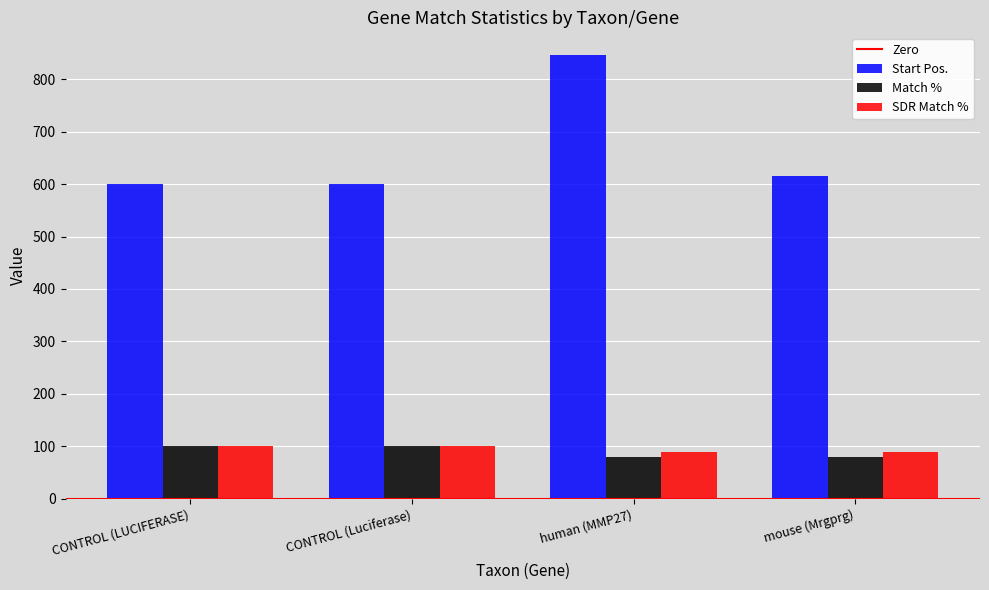

What is the approximate value of SDR Match % at human (MMP27), to the nearest 10?

90